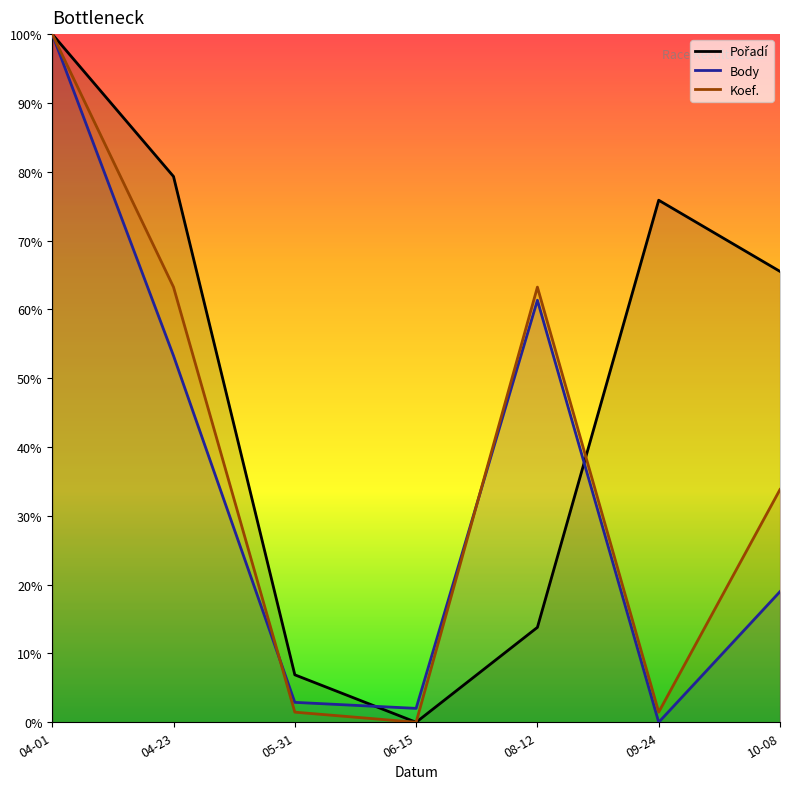

Where is the first local minimum for Pořadí?

06-15